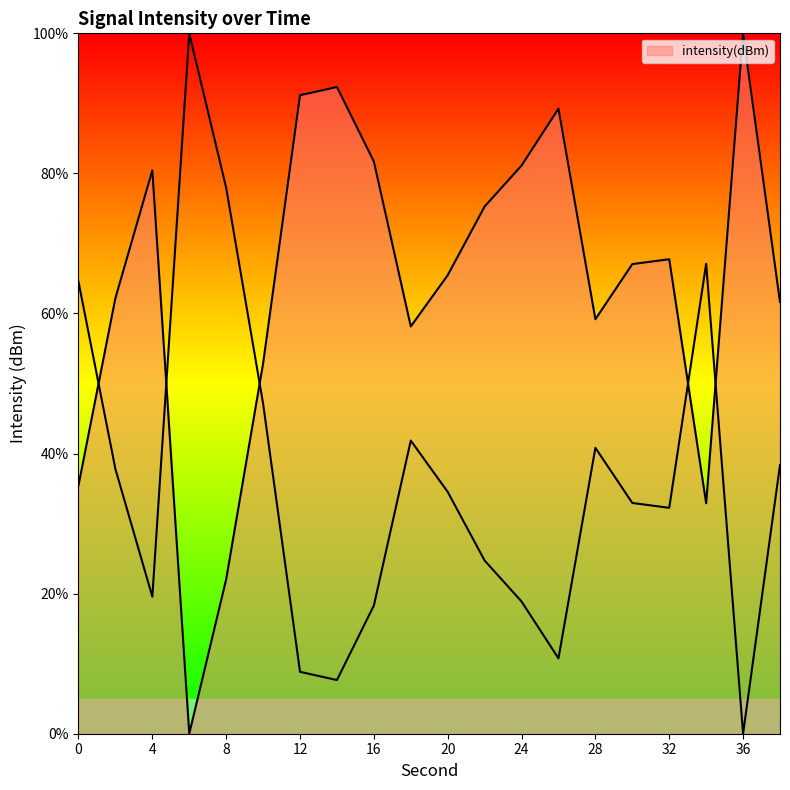

At which category does the data reach its first local peak?

4